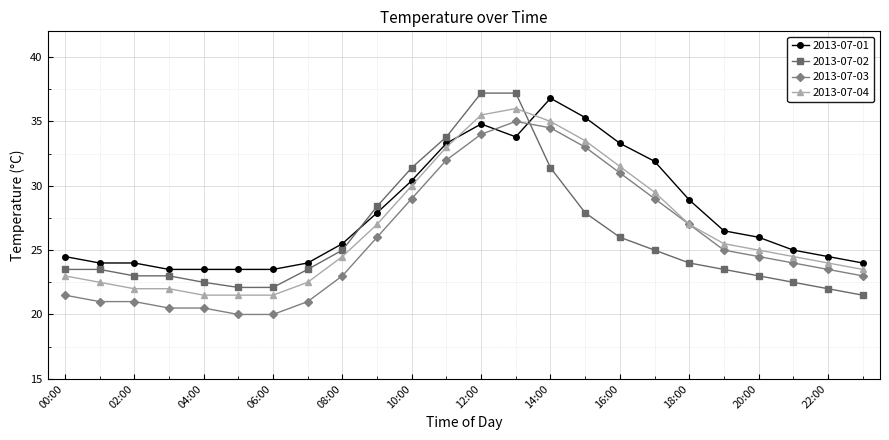

What is the greatest value displayed?

37.2